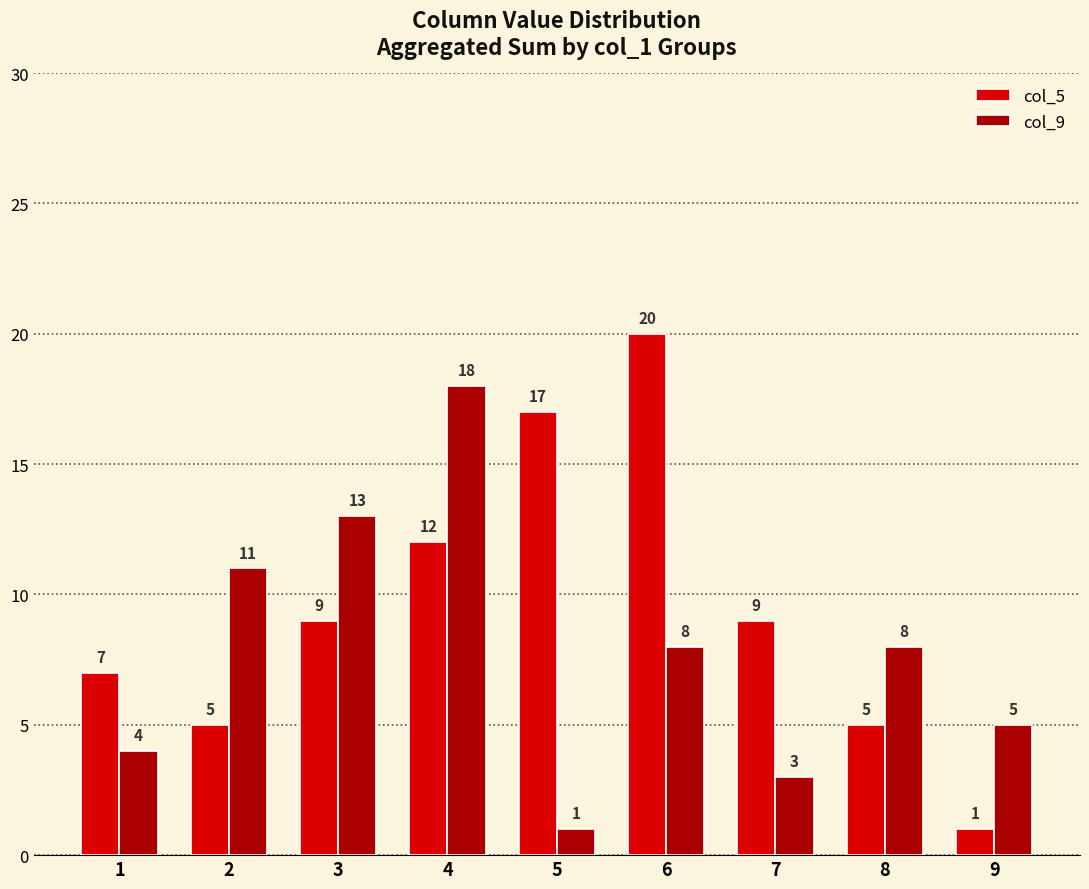

What is the sum of all col_9 values?

71